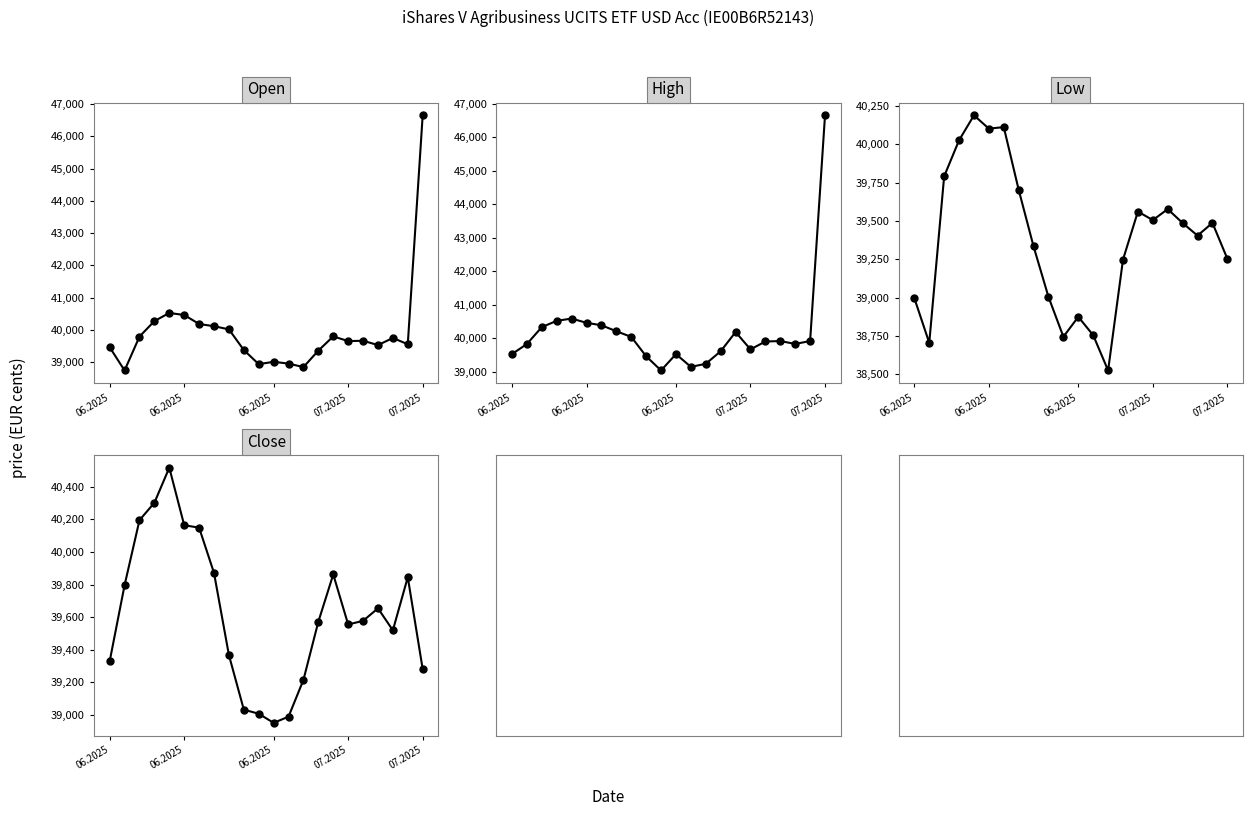

What is the difference between the maximum and minimum values in the Low series?

1665